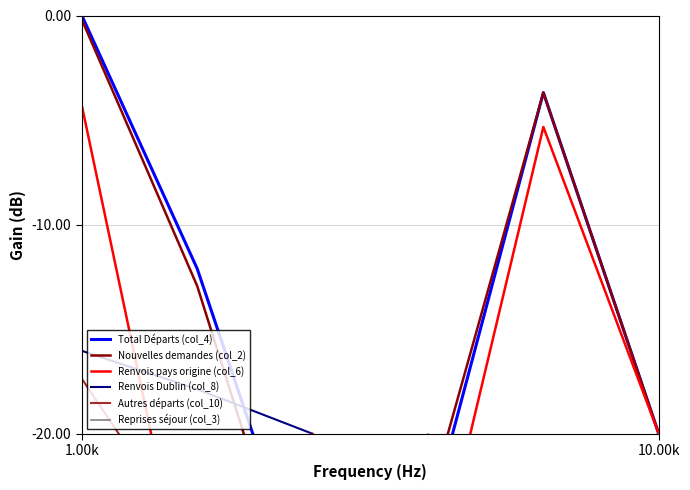

What are all the series names shown in the legend?

Total Départs (col_4), Nouvelles demandes (col_2), Renvois pays origine (col_6), Renvois Dublin (col_8), Autres départs (col_10), Reprises séjour (col_3)